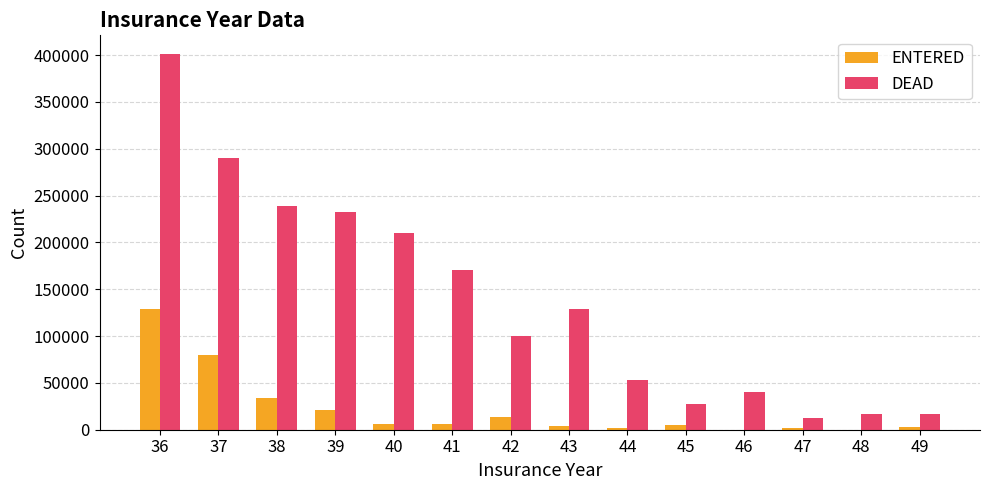

What is the difference between the DEAD values at 40 and 48?

193900